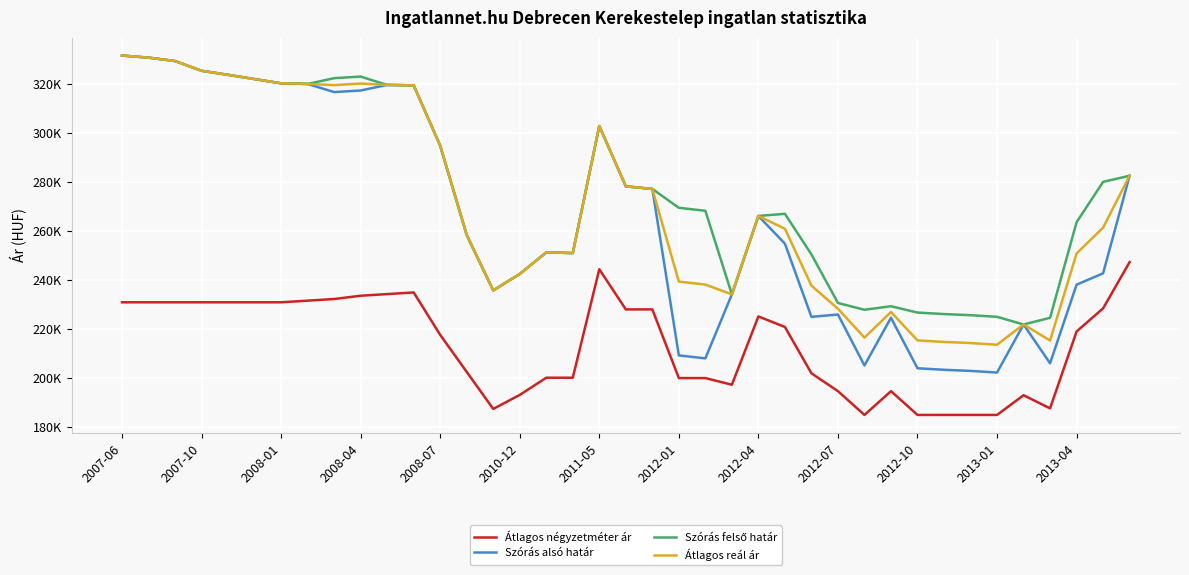

Rank the series by their maximum value, from lowest to highest.

Átlagos négyzetméter ár, Szórás alsó határ, Szórás felső határ, Átlagos reál ár